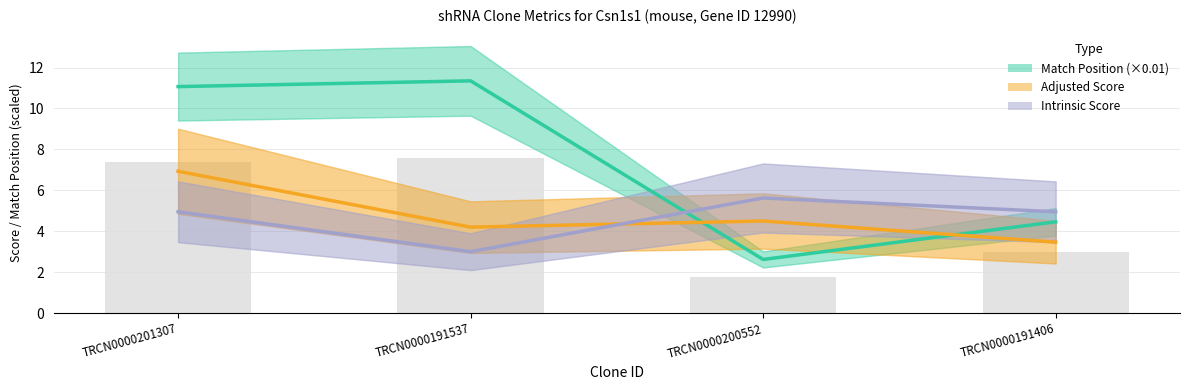

What is the sum of the Match Position (×0.01) values at TRCN0000200552 and TRCN0000201307?

13.7